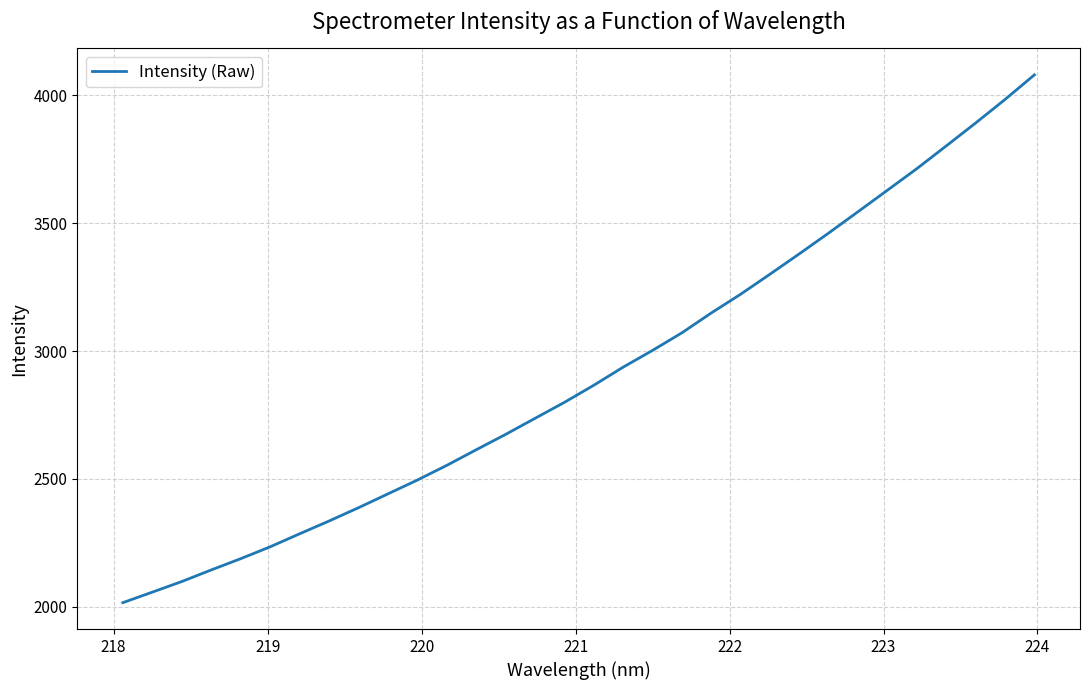

What is the smallest value displayed?

2016.0